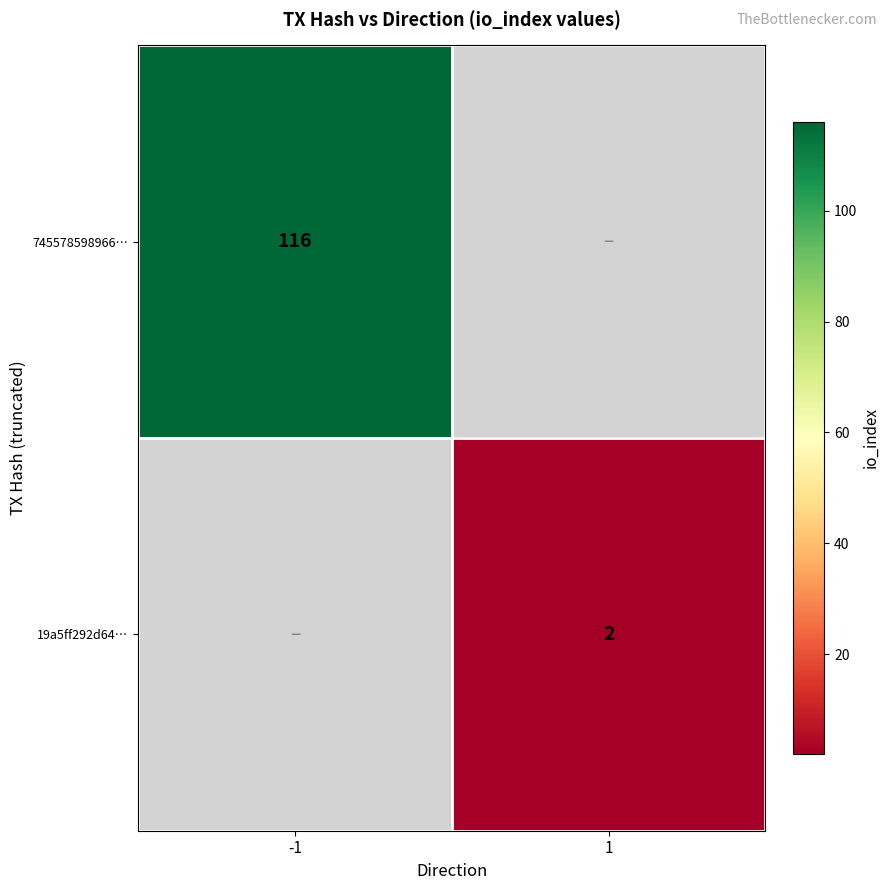

Is it true that 19a5ff292d64… equals 3 at 1?

False